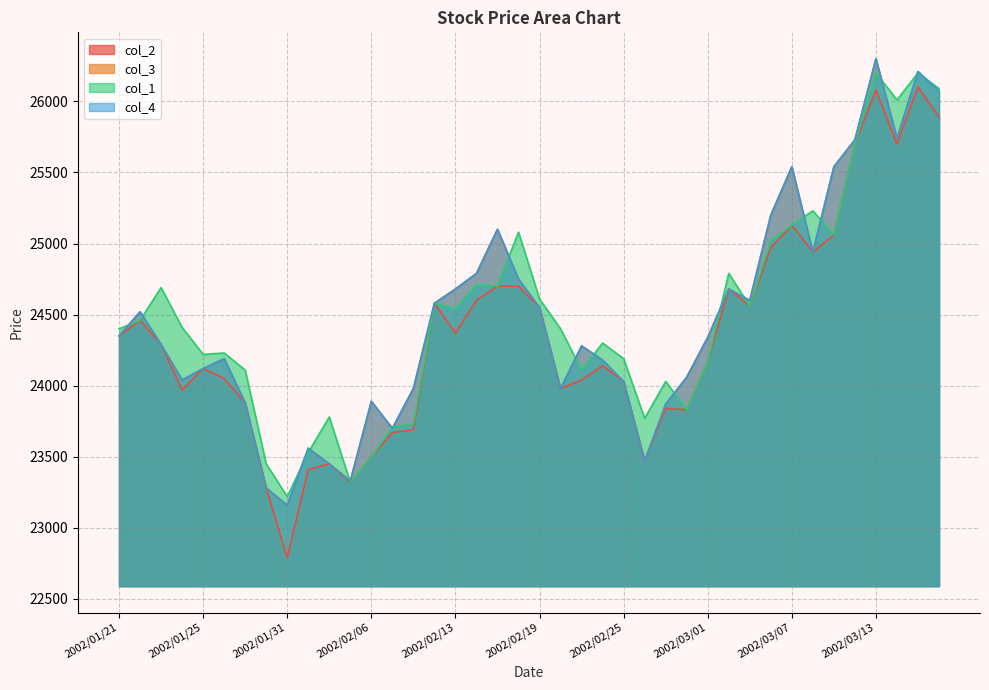

At 2002/03/13, list the series in order from largest to smallest.

col_3, col_4, col_1, col_2